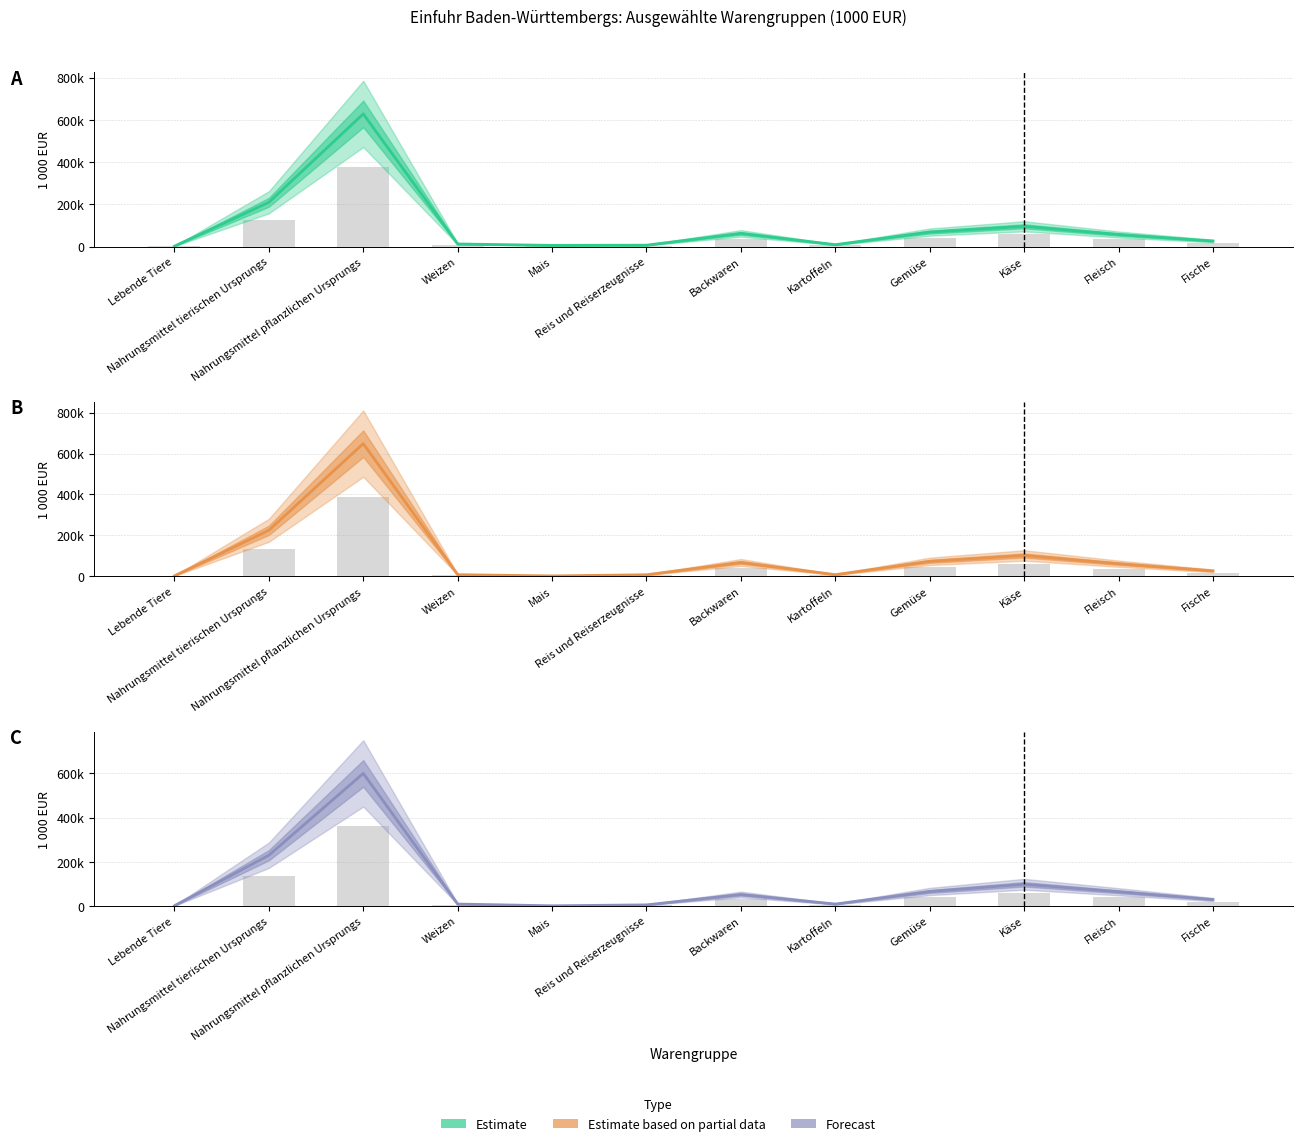

Reading left to right, transcribe all the data shown in this chart.

Oktober (1000 EUR): Lebende Tiere=1837.7	Nahrungsmittel tierischen Ursprungs=209607.4	Nahrungsmittel pflanzlichen Ursprungs=628508.7	Weizen=12225.8	Mais=5454.9	Reis und Reiserzeugnisse=6457.8	Backwaren=62285.1	Kartoffeln=8884.4	Gemüse=68548.8	Käse=95890.6	Fleisch=57092.1	Fische=26202.5
Observed: Lebende Tiere=856.4	Nahrungsmittel tierischen Ursprungs=137832.7	Nahrungsmittel pflanzlichen Ursprungs=359917.8	Weizen=5315.6	Mais=612.7	Reis und Reiserzeugnisse=3117.6	Backwaren=31305.8	Kartoffeln=5365.2	Gemüse=39399.4	Käse=59018.9	Fleisch=38790.4	Fische=17654.7
November (1000 EUR): Lebende Tiere=2209.0	Nahrungsmittel tierischen Ursprungs=224811.2	Nahrungsmittel pflanzlichen Ursprungs=648515.8	Weizen=7817.8	Mais=1747.1	Reis und Reiserzeugnisse=7453.5	Backwaren=67522.2	Kartoffeln=7956.2	Gemüse=72996.1	Käse=101789.0	Fleisch=61551.6	Fische=26591.9
Dezember (1000 EUR): Lebende Tiere=1427.4	Nahrungsmittel tierischen Ursprungs=229721.1	Nahrungsmittel pflanzlichen Ursprungs=599863.0	Weizen=8859.3	Mais=1021.1	Reis und Reiserzeugnisse=5196.1	Backwaren=52176.4	Kartoffeln=8942.0	Gemüse=65665.7	Käse=98364.9	Fleisch=64650.6	Fische=29424.6